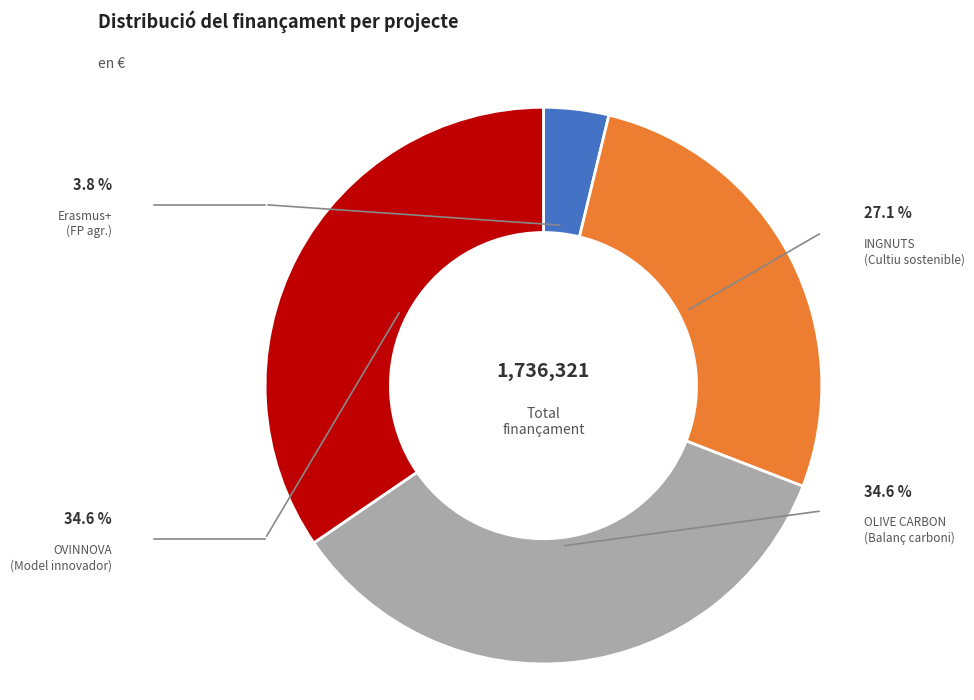

To the nearest percent, what is the combined percentage of Grup Operatiu INGNUTS and Grup Operatiu OVINNOVA?

62%